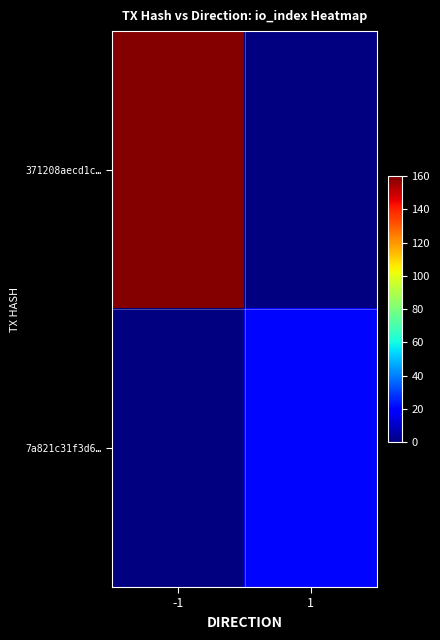

How many values in 7a821c31f3d6… are above zero?

1